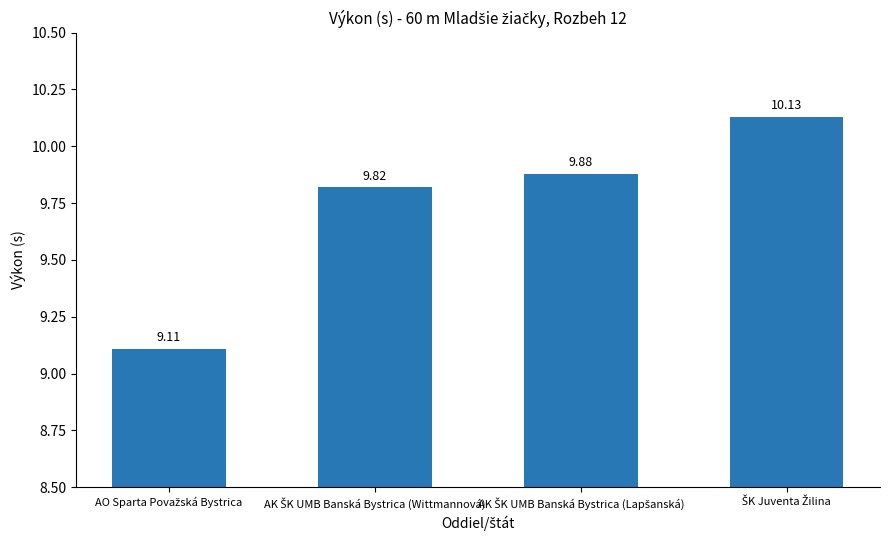

What is the average value?

9.7